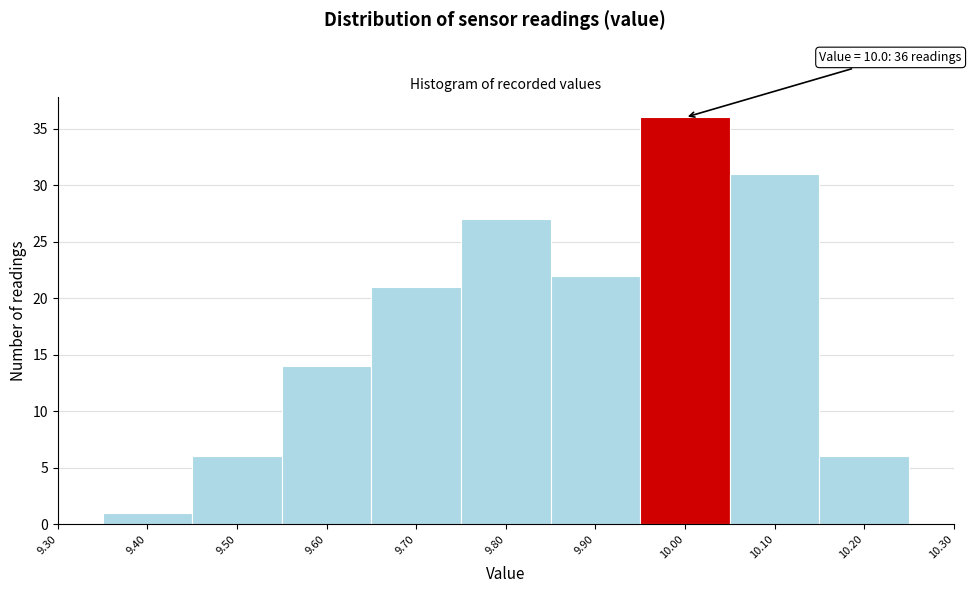

Which range on the x-axis has the tallest bar?

9.95 to 10.05